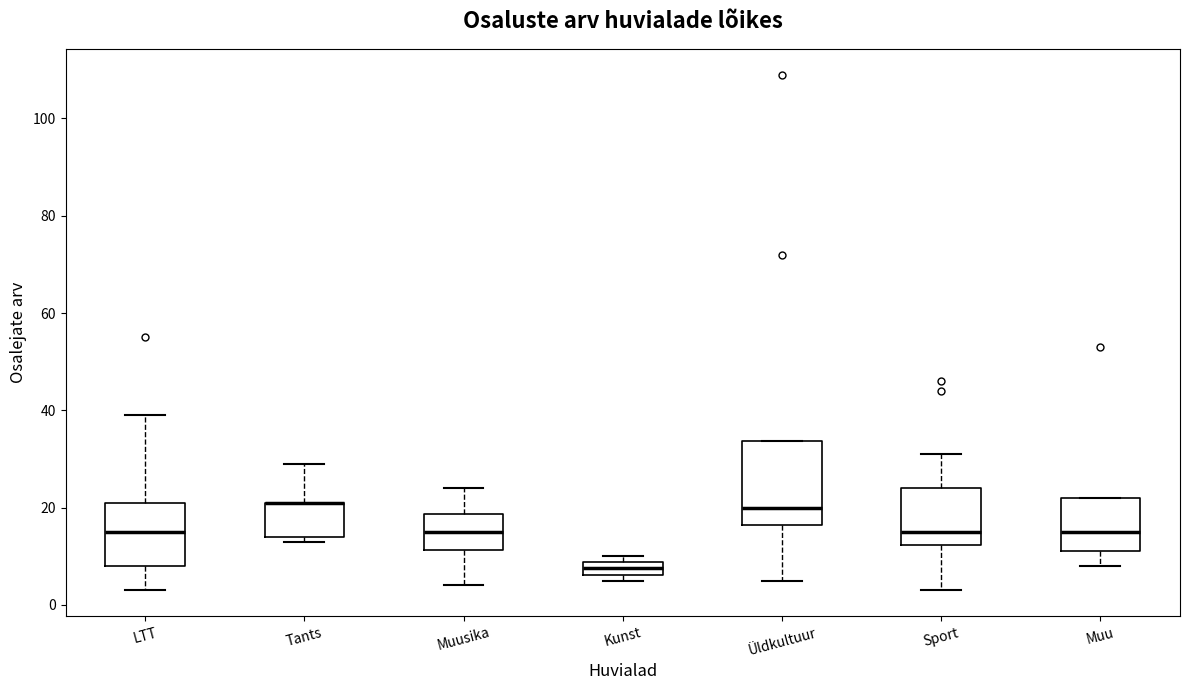

Which box is the tallest, from its lower edge to its upper edge?

Üldkultuur